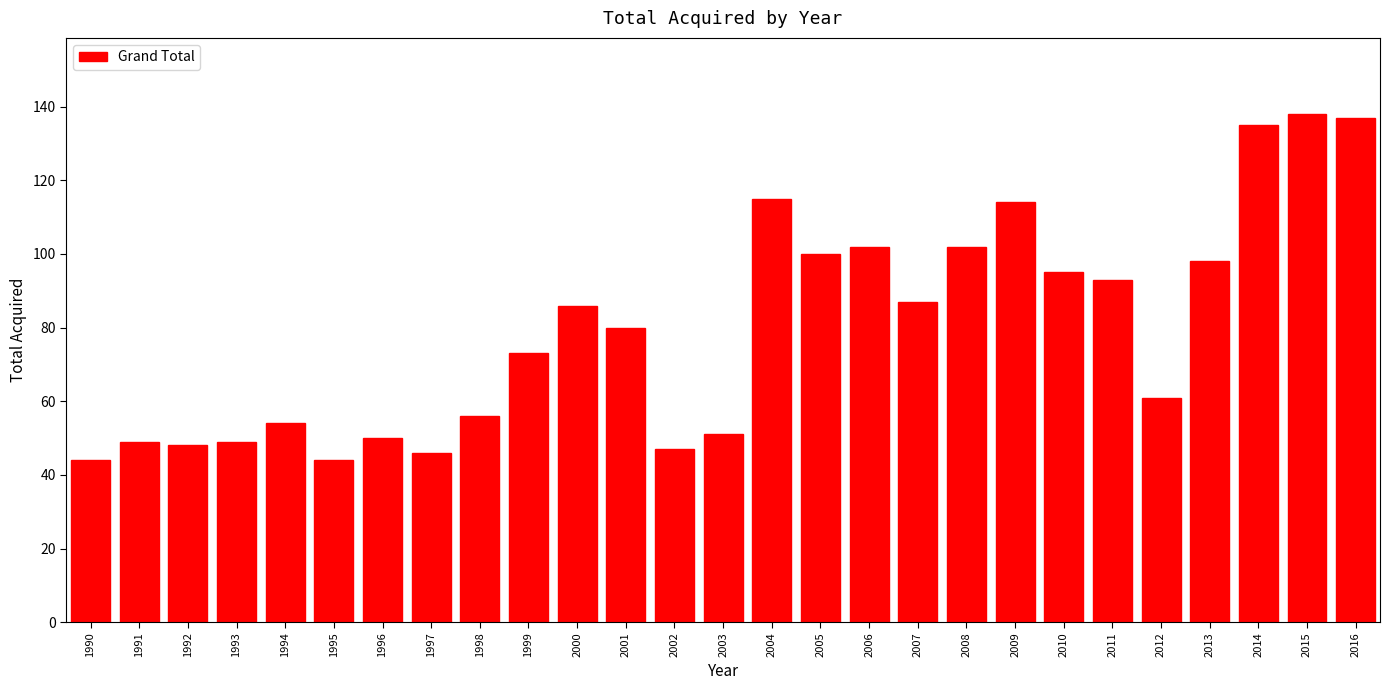

Reading left to right, extract all data points from this chart.

44	49	48	49	54	44	50	46	56	73	86	80	47	51	115	100	102	87	102	114	95	93	61	98	135	138	137